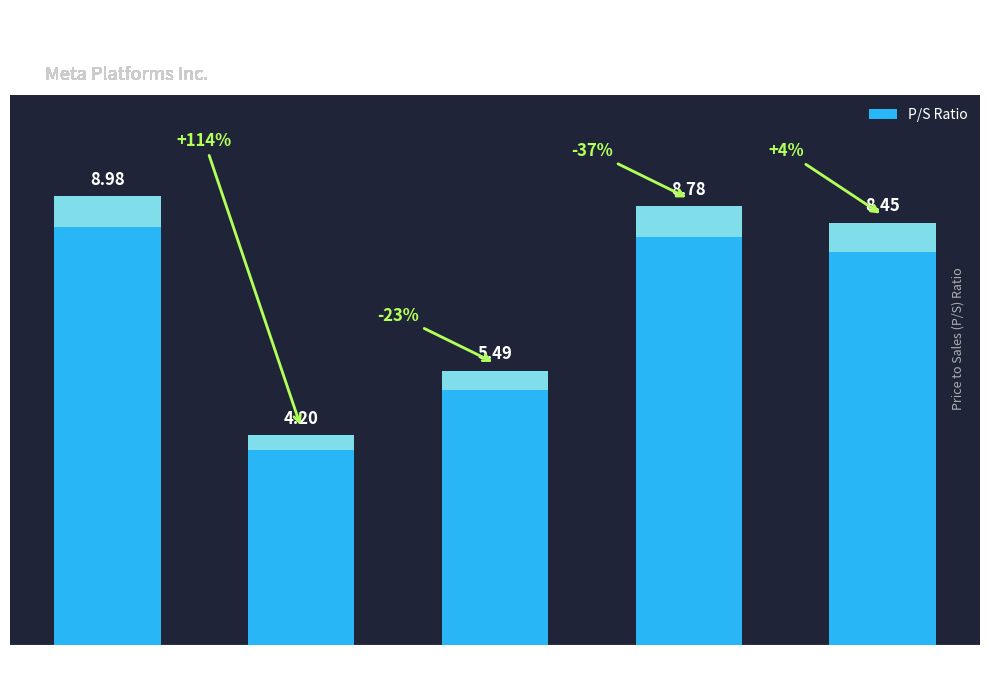

What is the greatest value displayed?

9.0